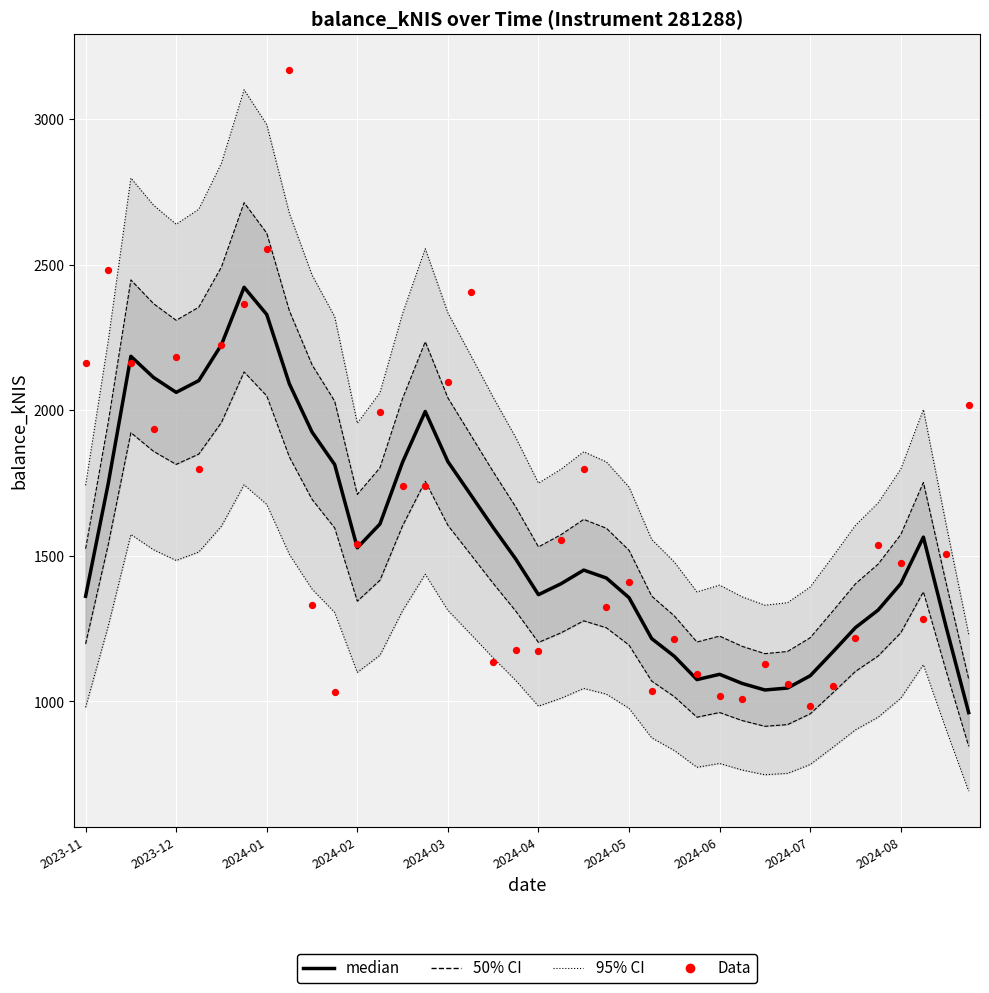

Which series contains the highest Y value?

Data